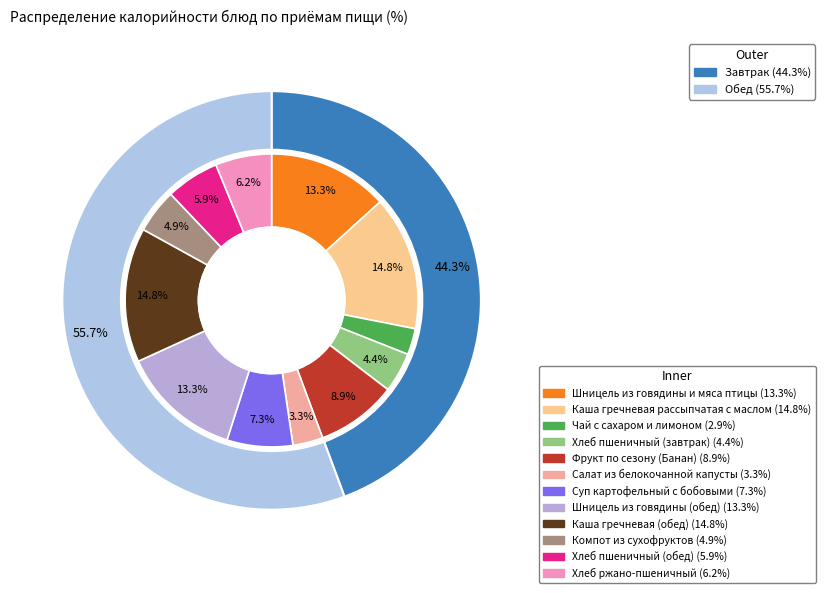

To the nearest percent, what portion does Шницель из говядины и мяса птицы represent?

13%